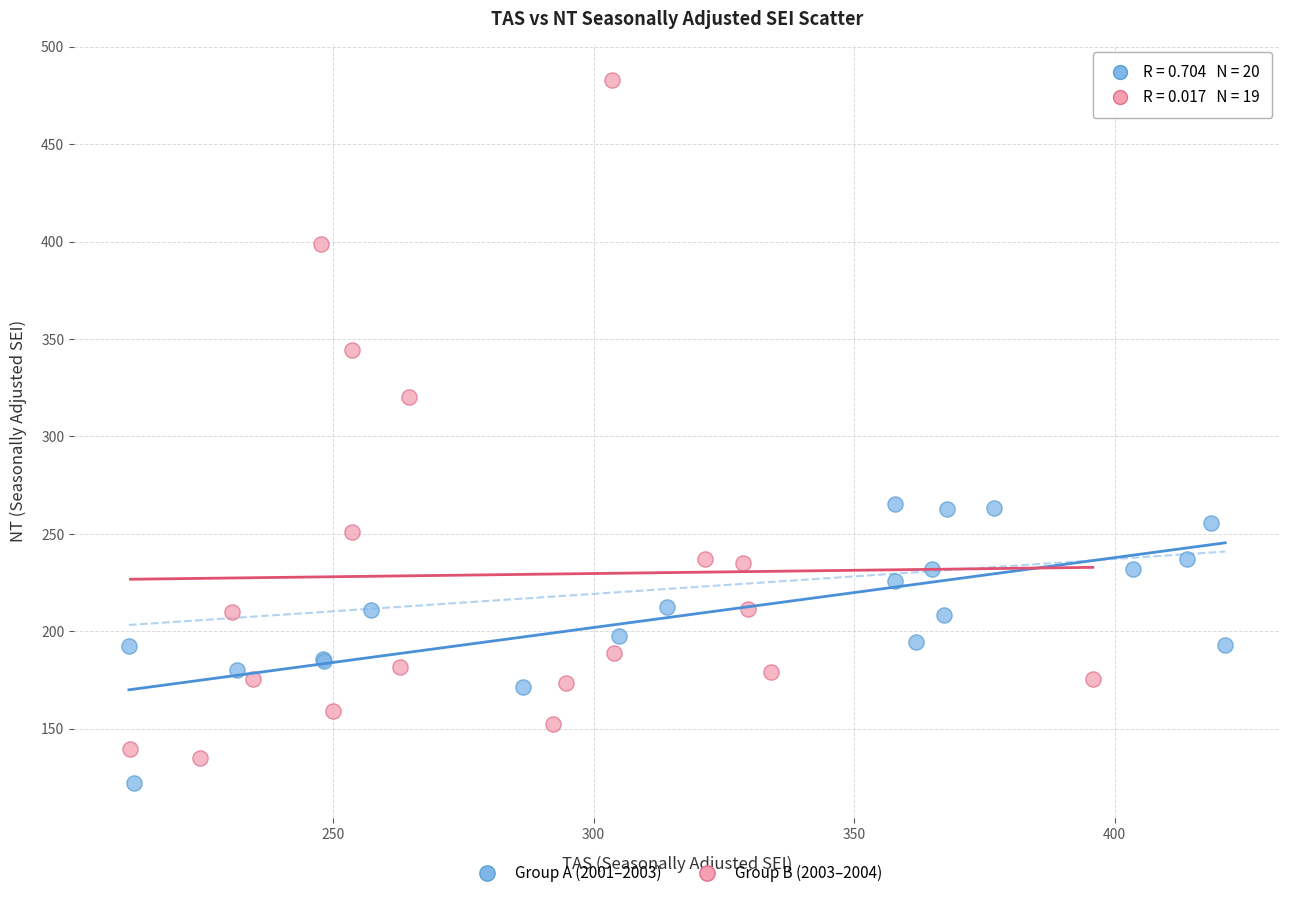

Which series has the largest Y range (max minus min)?

Group B (2003–2004)